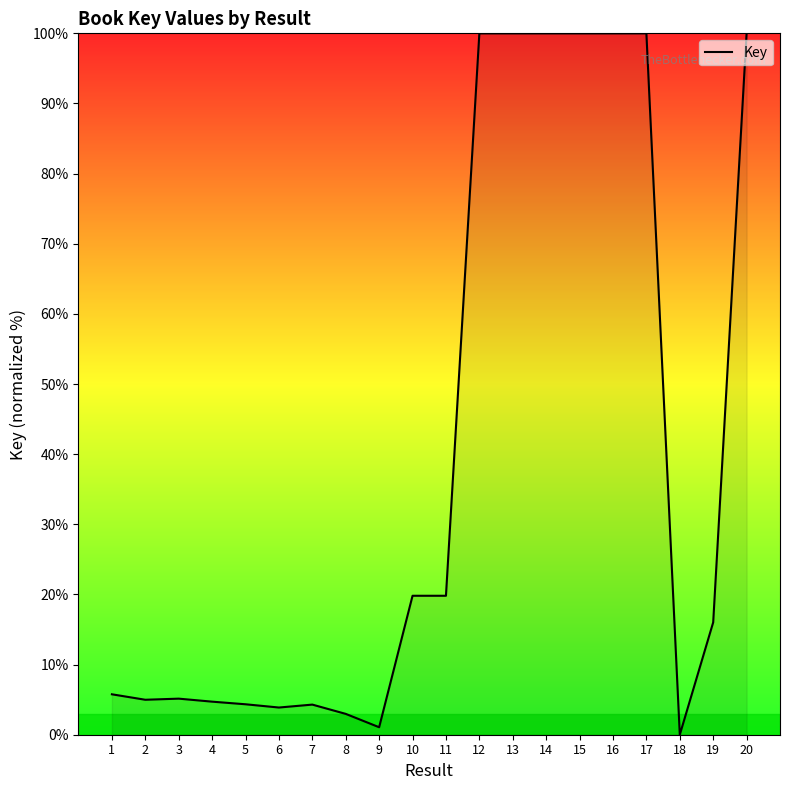

True or false: the data shows 8.0 at 4.

False